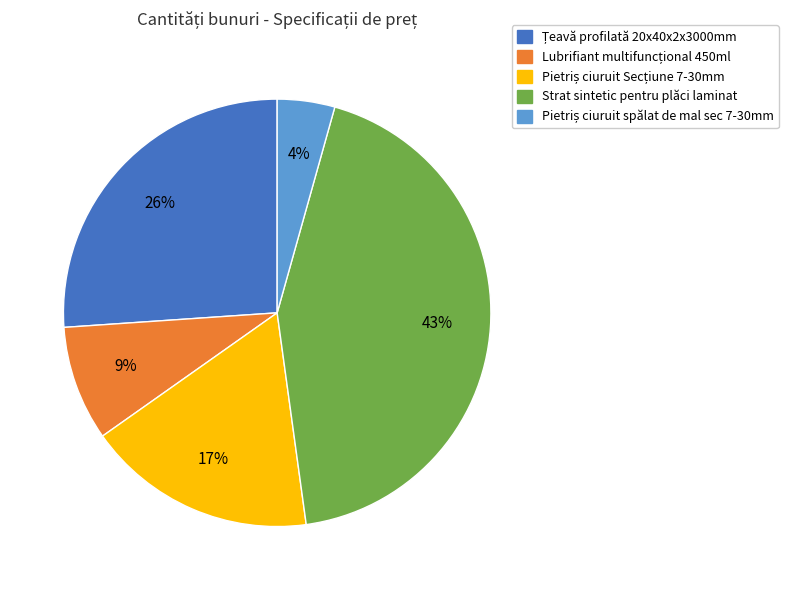

Is there a majority slice in this chart?

No